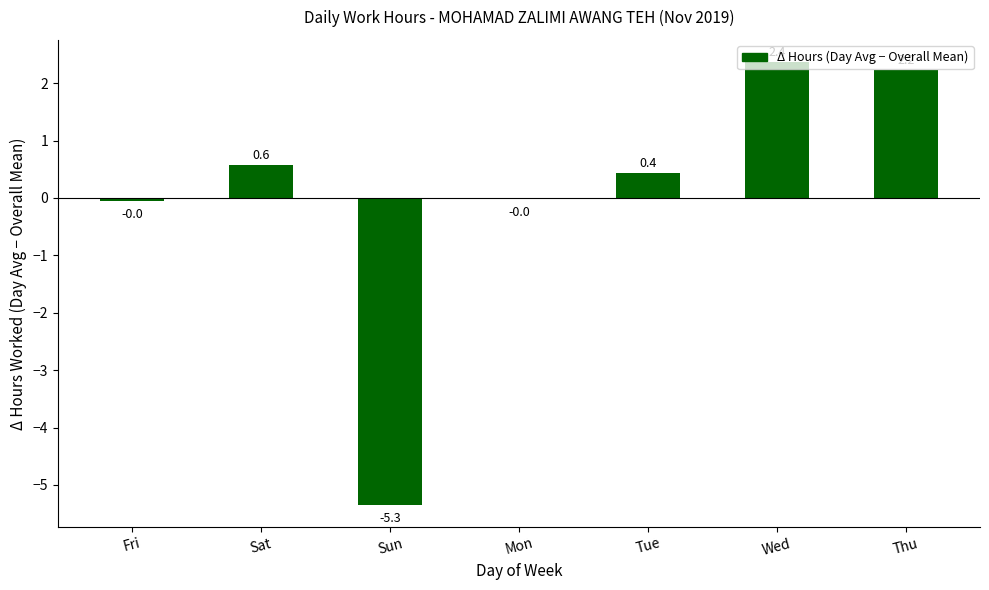

Is it true that the value at Sun is -1.1?

False